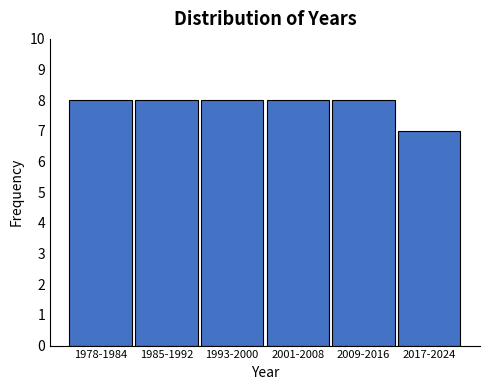

Reading left to right, extract all data points from this chart.

8	8	8	8	8	7